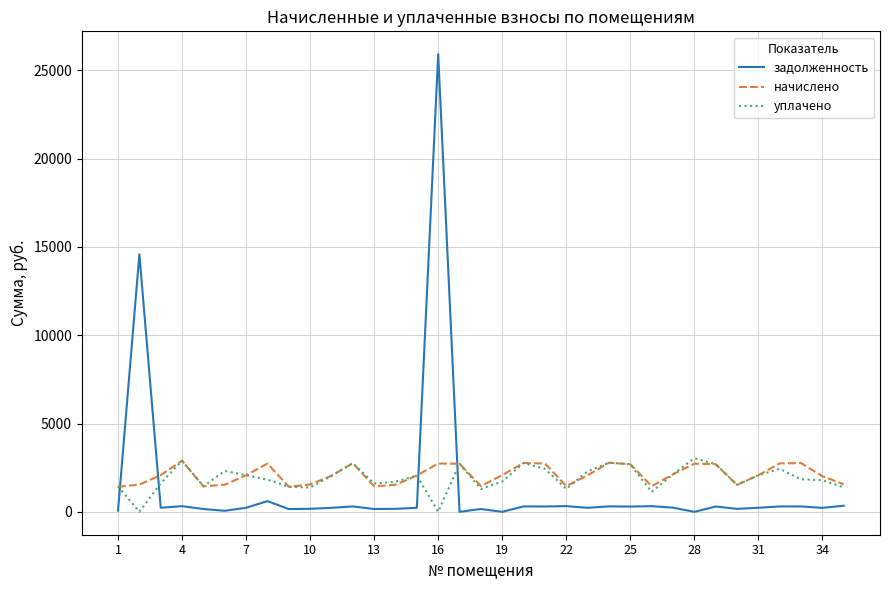

What is the highest value of the уплачено series?

3037.9